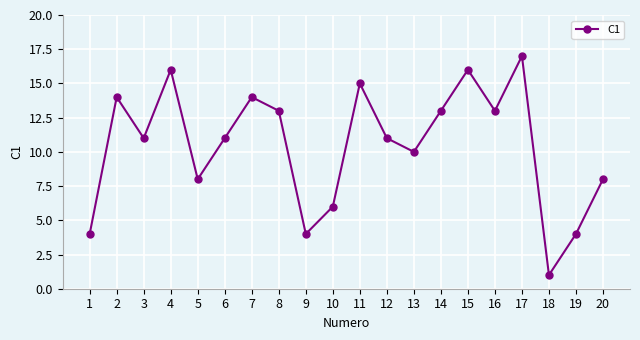

The value at 4 is 16. True or false?

True